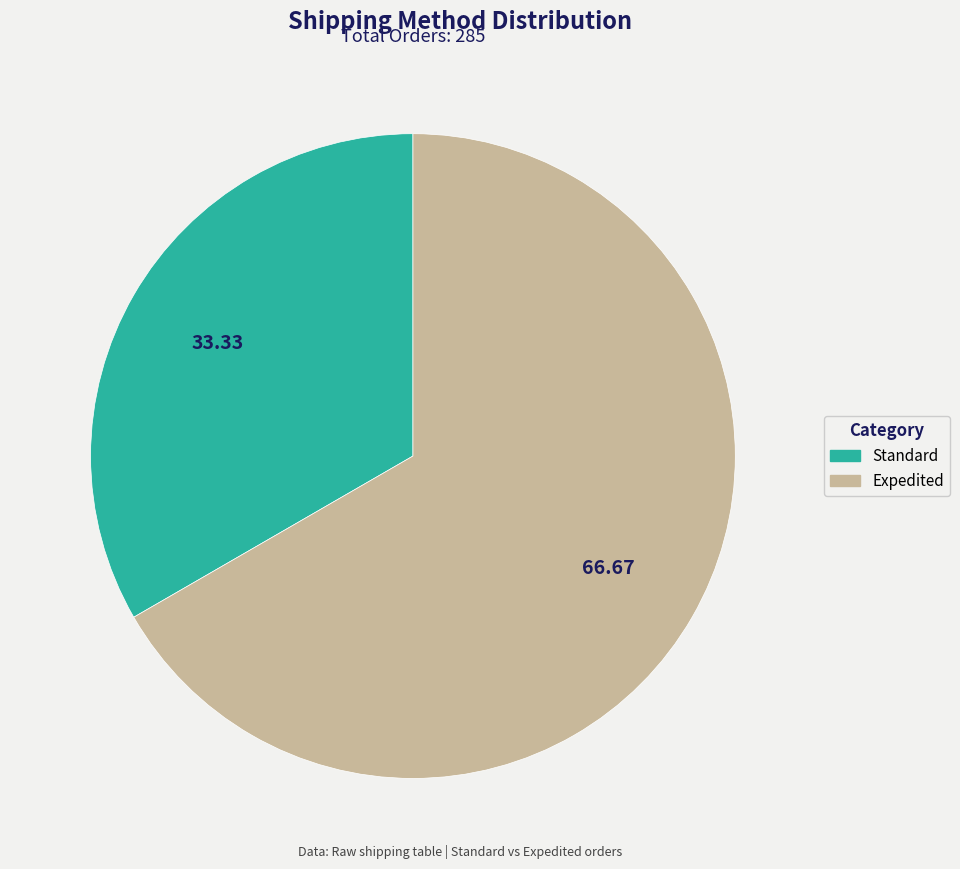

Which slice is the smallest?

Standard